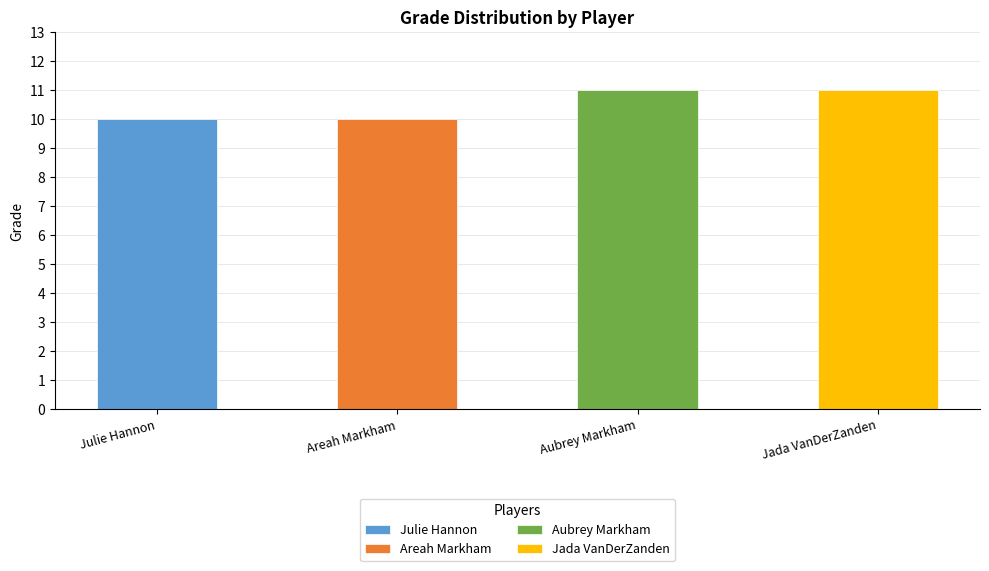

What is the change in value from Julie Hannon to Jada VanDerZanden?

+1